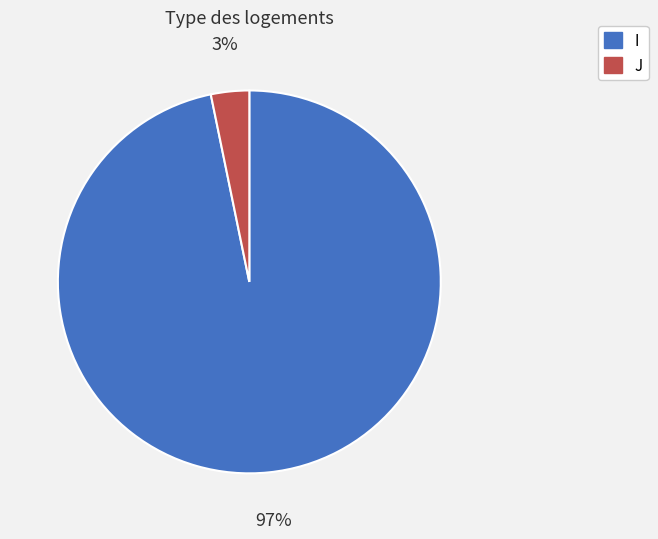

Rank the categories by value from lowest to highest.

J, I